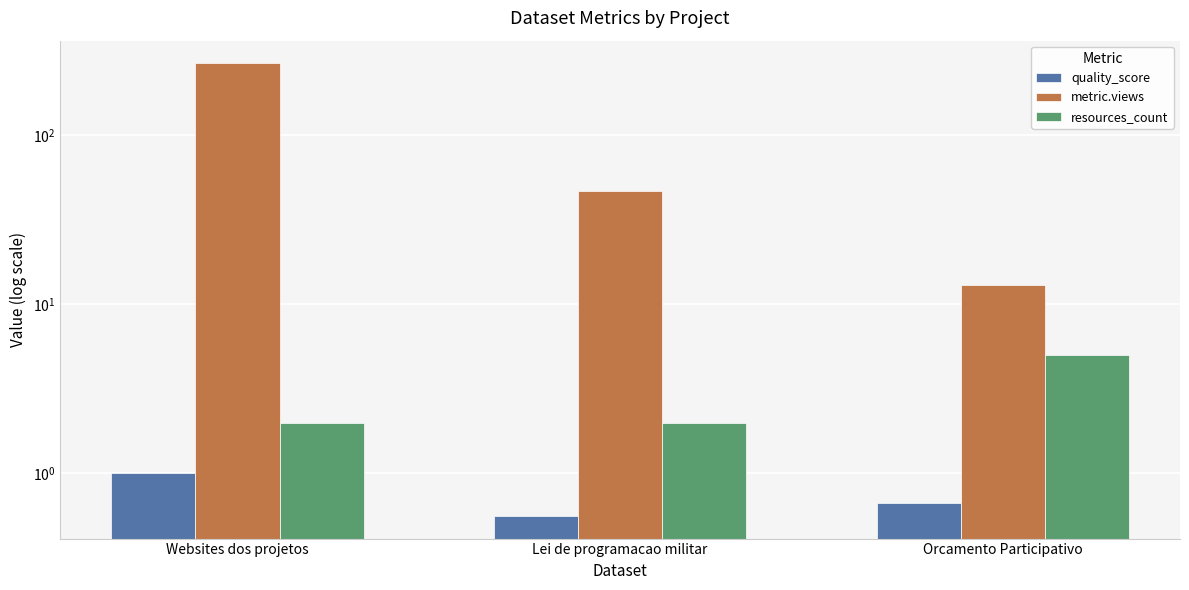

What is the highest value of the metric.views series?

267.0